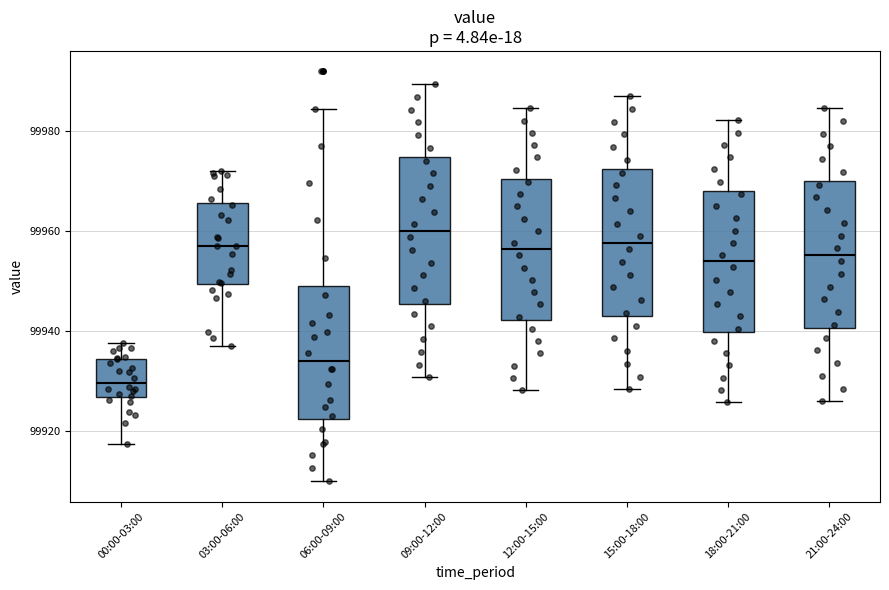

Reading left to right, read every box against the y-axis: the position of its median line, the range the box covers, and the ends of its whiskers. The values are not printed on the chart, so give them approximately, as read against the axis.

00:00-03:00: median 99930, box 99926 to 99934, whiskers 99918 to 99938
03:00-06:00: median 99958, box 99950 to 99966, whiskers 99938 to 99972
06:00-09:00: median 99934, box 99922 to 99950, whiskers 99910 to 99984
09:00-12:00: median 99960, box 99946 to 99974, whiskers 99930 to 99990
12:00-15:00: median 99956, box 99942 to 99970, whiskers 99928 to 99984
15:00-18:00: median 99958, box 99944 to 99972, whiskers 99928 to 99988
18:00-21:00: median 99954, box 99940 to 99968, whiskers 99926 to 99982
21:00-24:00: median 99956, box 99940 to 99970, whiskers 99926 to 99984